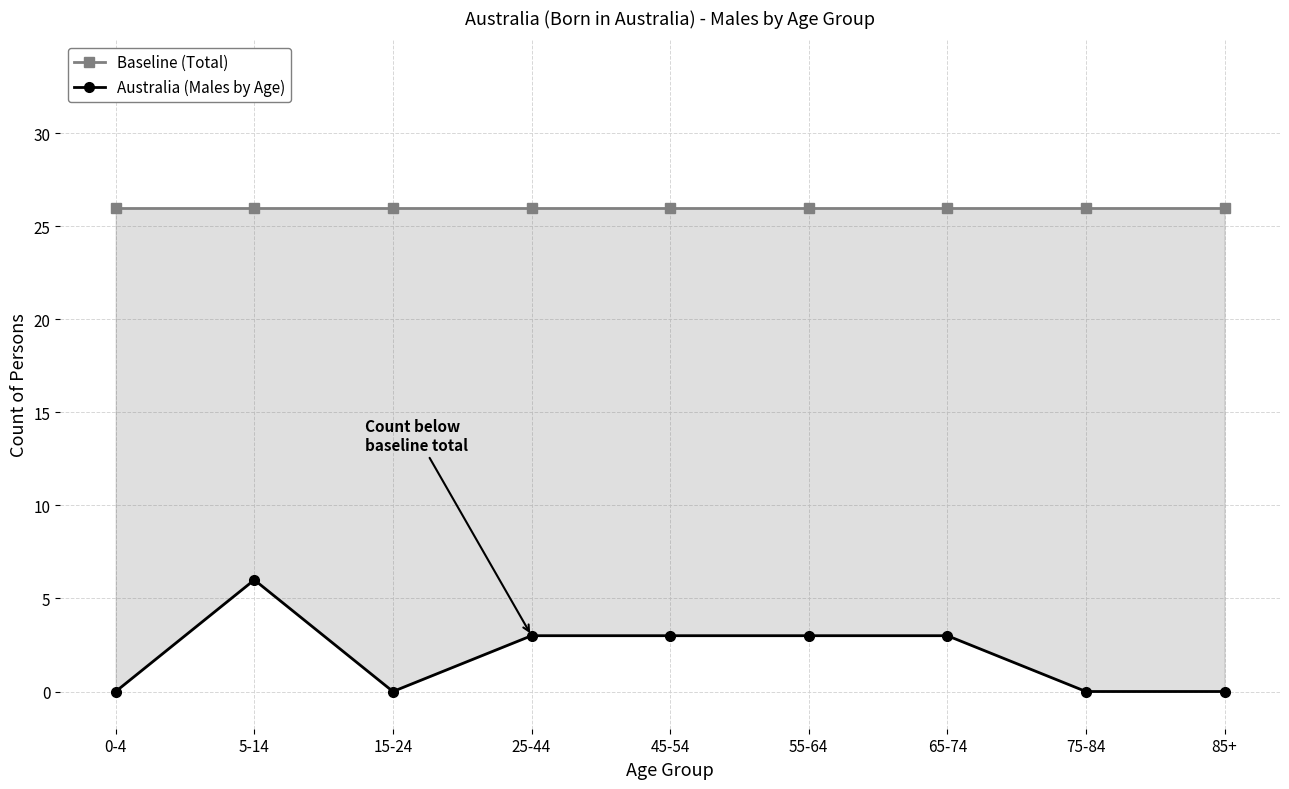

What position from the right is 75-84?

2